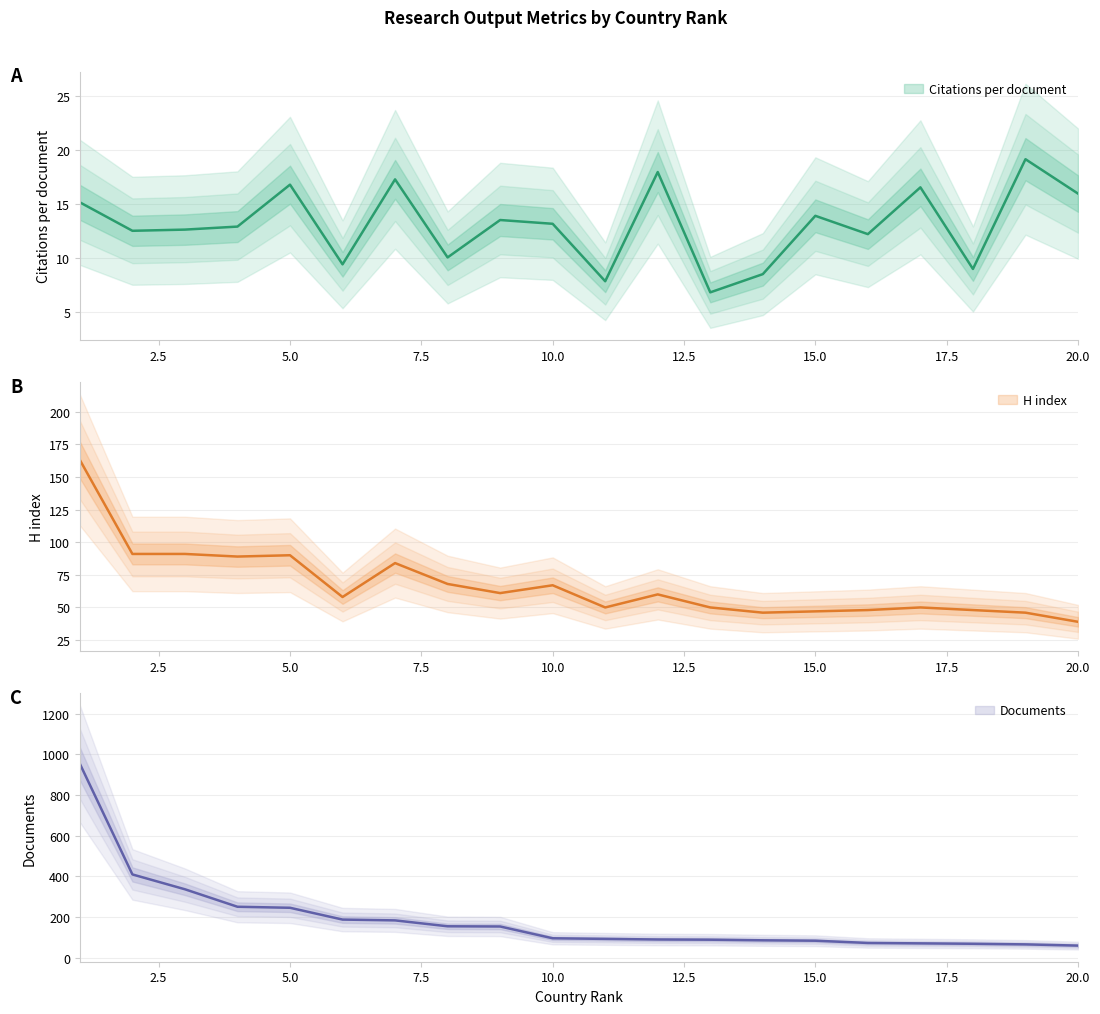

True or false: Documents and H index intersect in this chart.

False